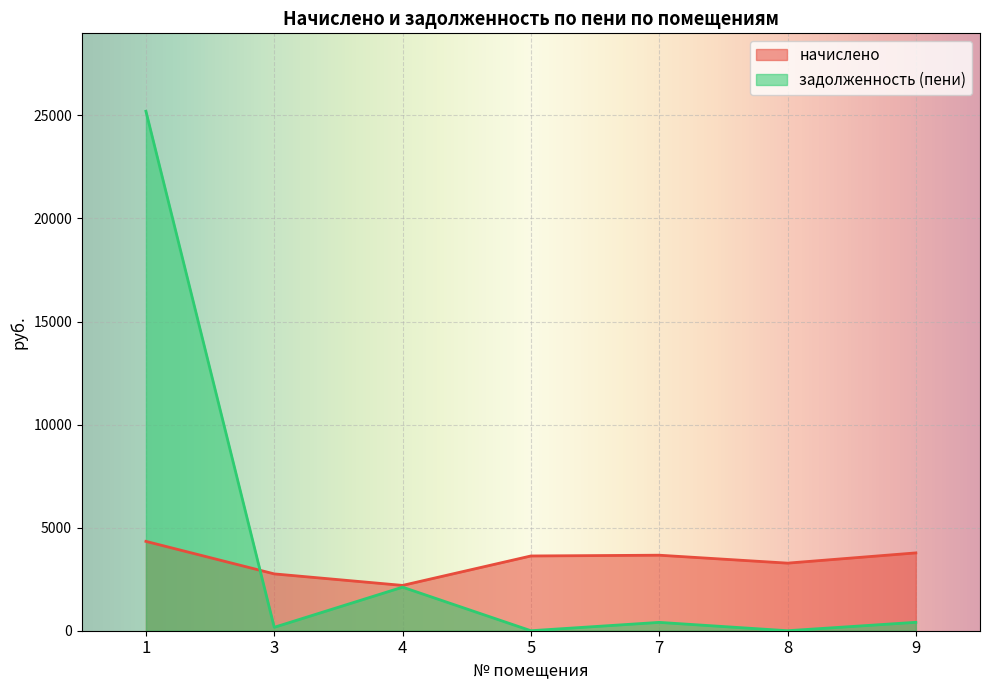

Is it true that задолженность (пени) equals -17356.7 at 8?

False